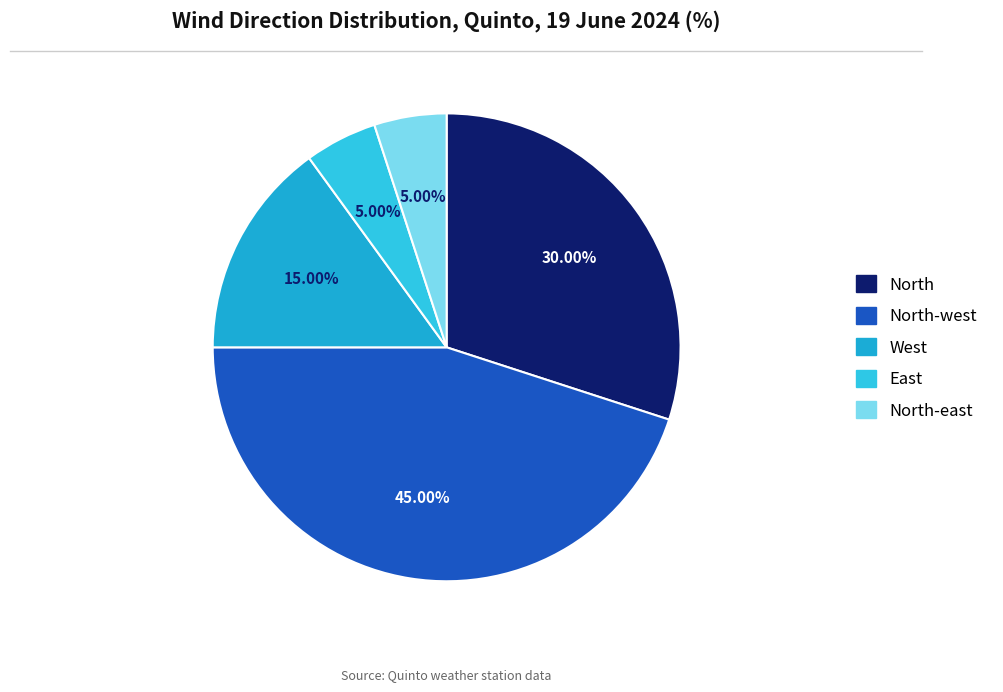

Does North-west represent more than half of the total?

No